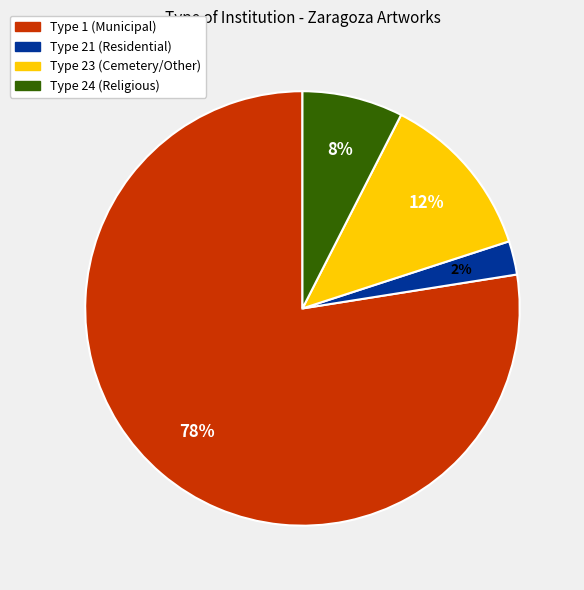

Rank the categories by value from highest to lowest.

Type 1 (Municipal), Type 23 (Cemetery/Other), Type 24 (Religious), Type 21 (Residential)